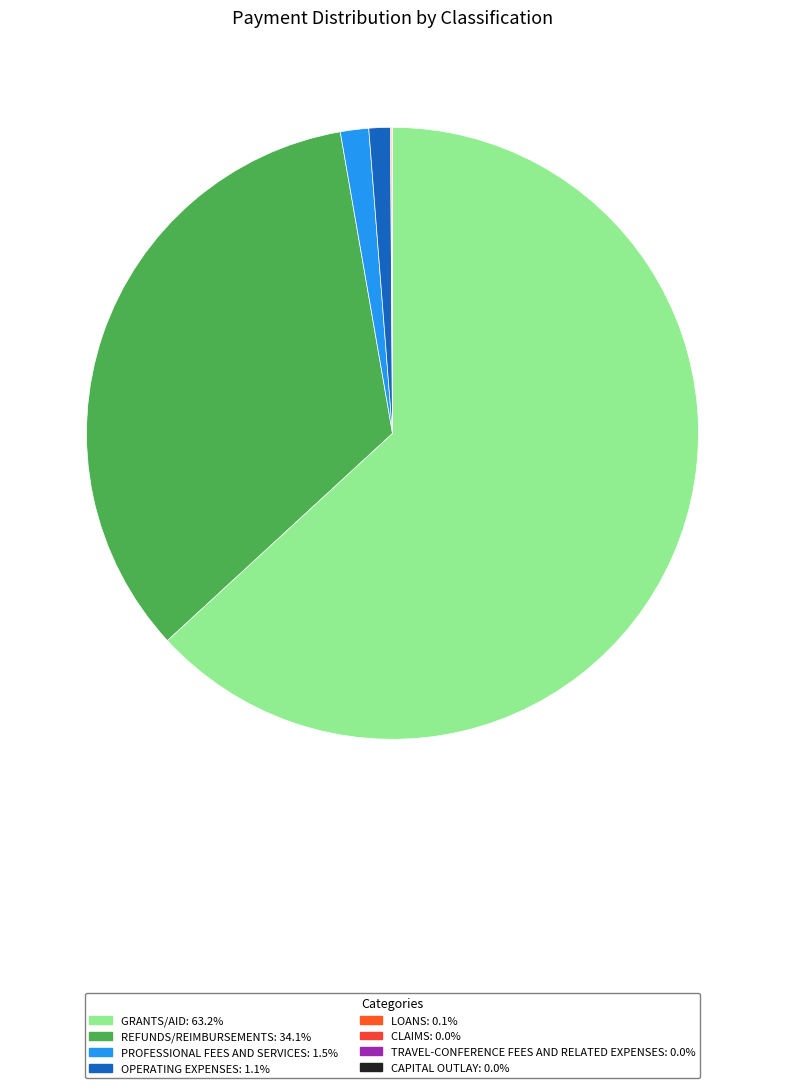

To the nearest percent, what is the difference between the largest and smallest slice percentages?

63%